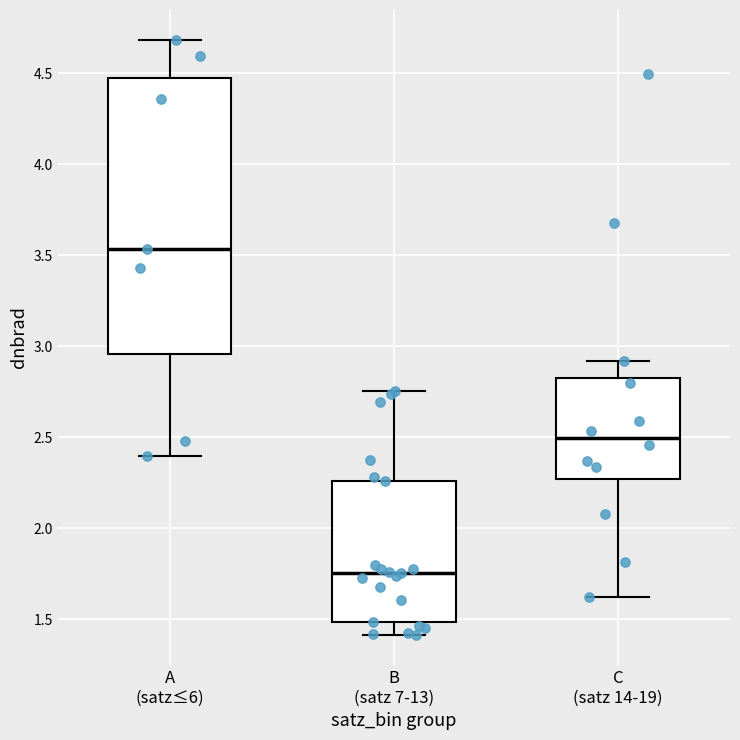

Where does the median line of the box for A (satz≤6) sit on the y-axis? The values are not printed on the chart, so give them approximately, as read against the axis.

3.55